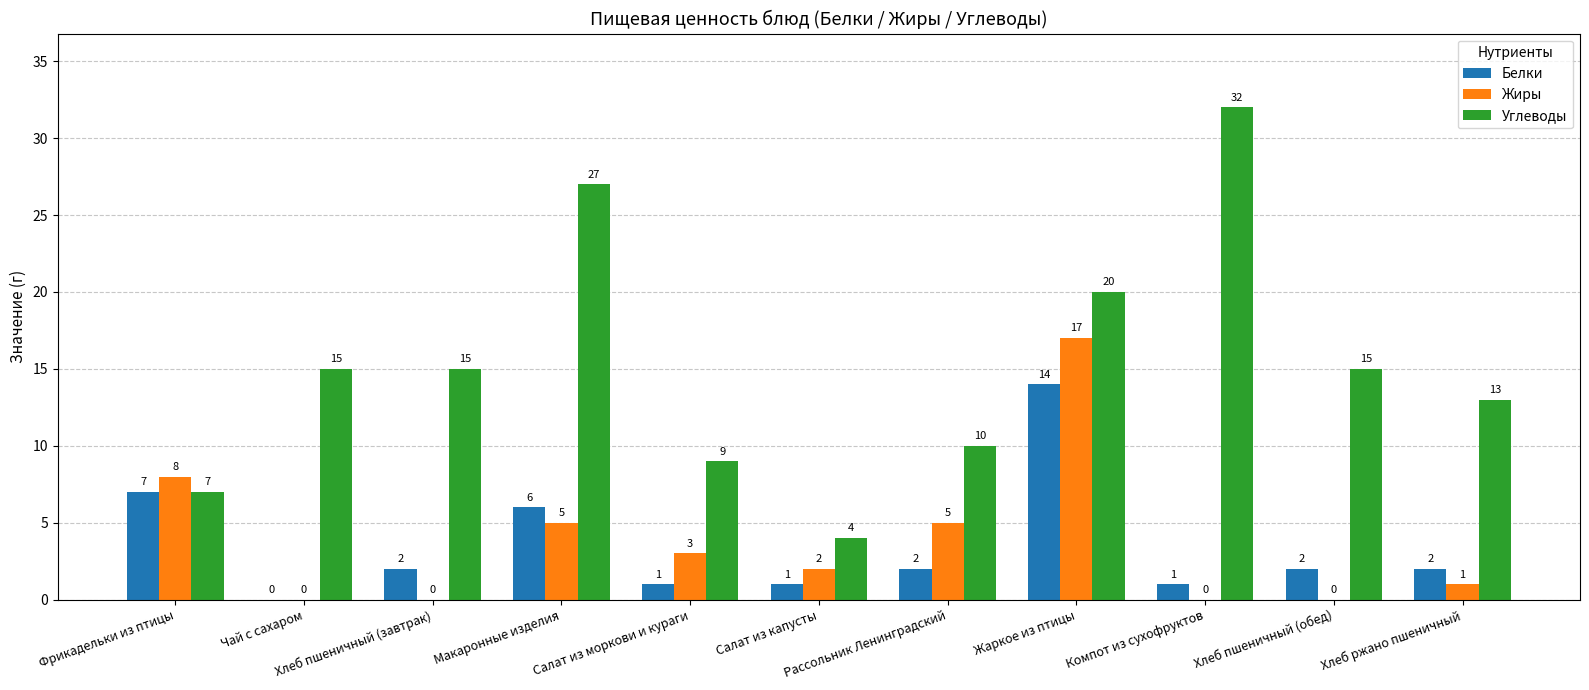

Reading left to right, what are all the values shown in this chart?

Белки: 7	0	2	6	1	1	2	14	1	2	2
Жиры: 8	0	0	5	3	2	5	17	0	0	1
Углеводы: 7	15	15	27	9	4	10	20	32	15	13